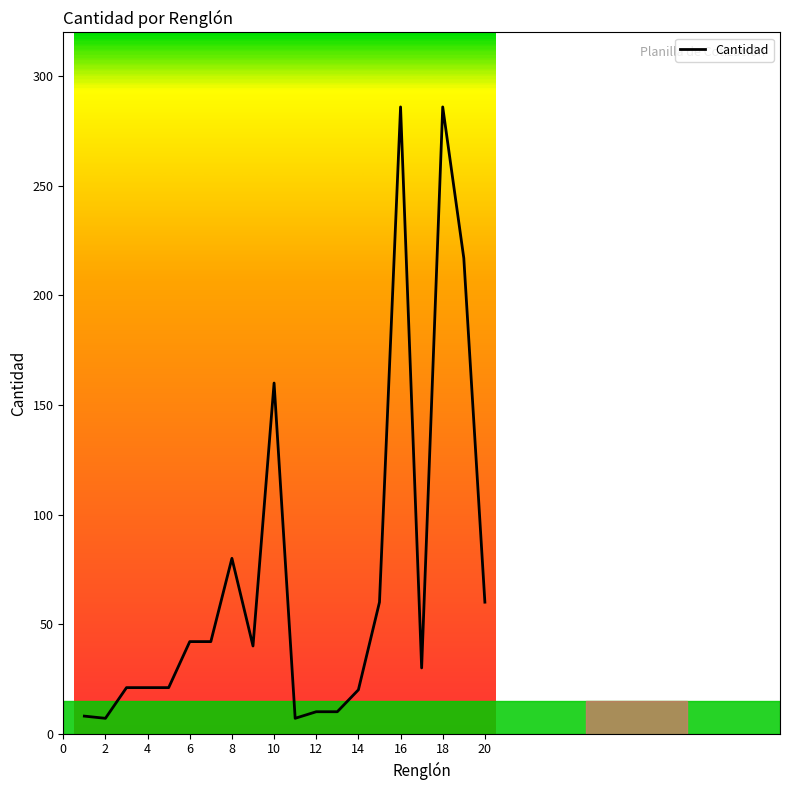

What is the smallest value displayed?

7